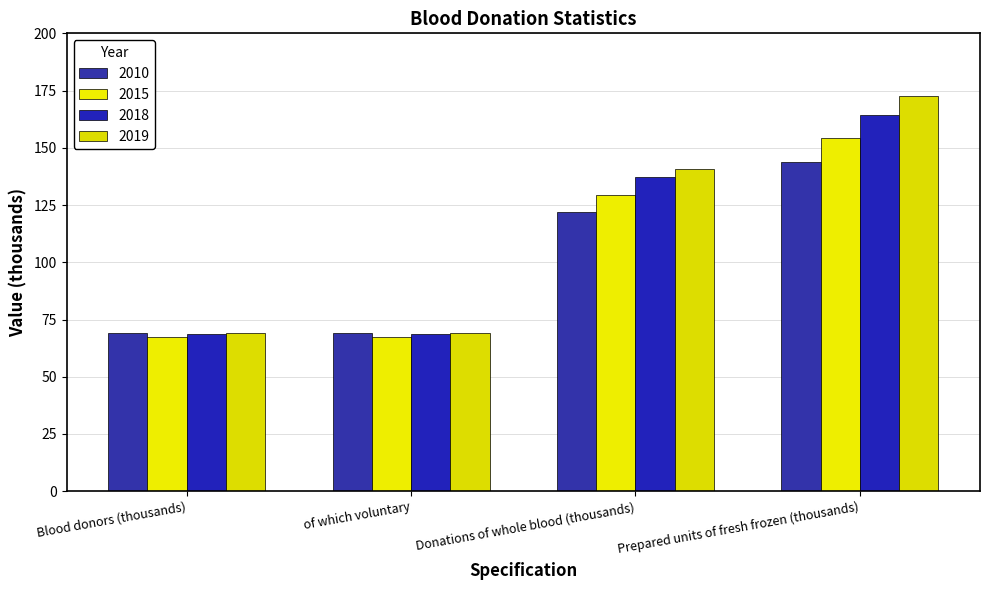

Reading left to right, extract all data points from this chart.

2010: 69.2	69.2	122.0	143.7
2015: 67.4	67.3	129.5	154.1
2018: 68.8	68.8	137.3	164.4
2019: 68.9	68.9	140.9	172.8